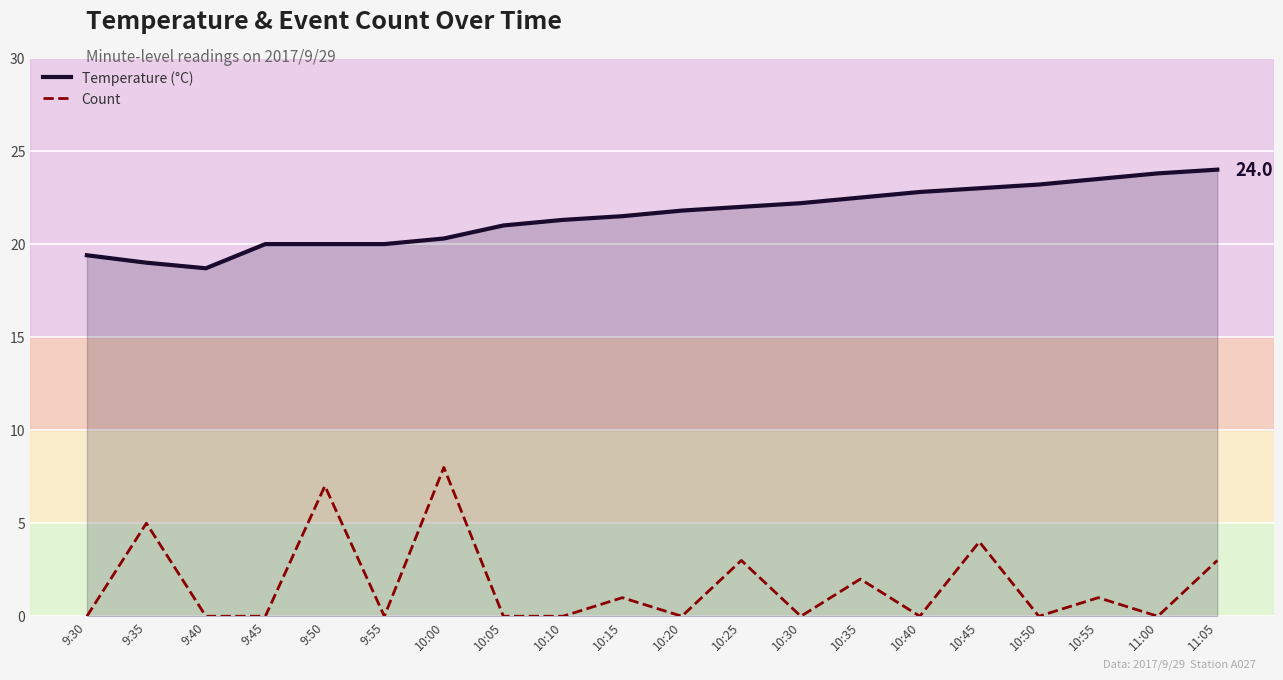

At which category is the sum across all series the highest?

10:00